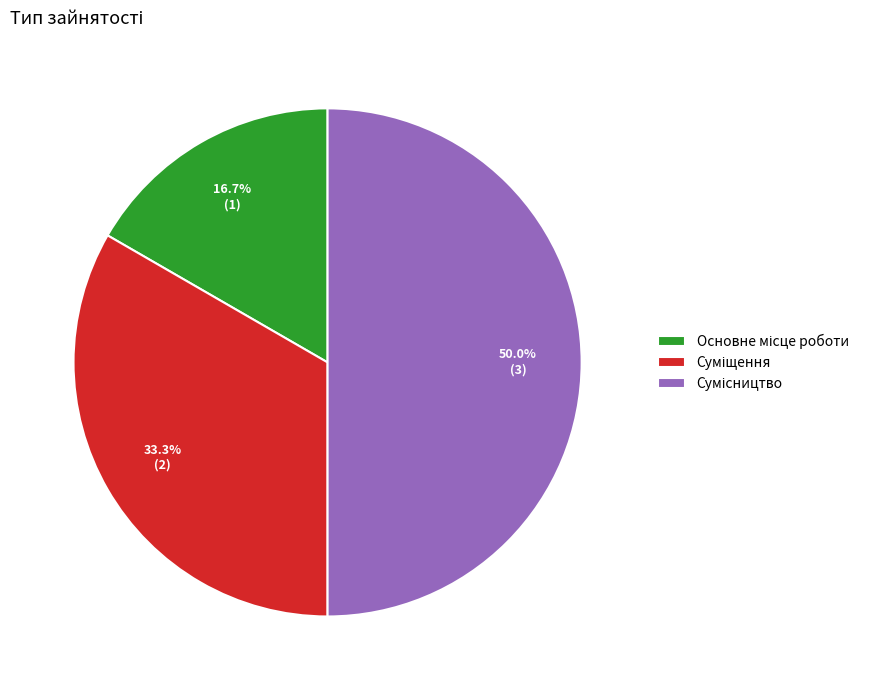

Rank the categories by value from highest to lowest.

Сумісництво, Суміщення, Основне місце роботи